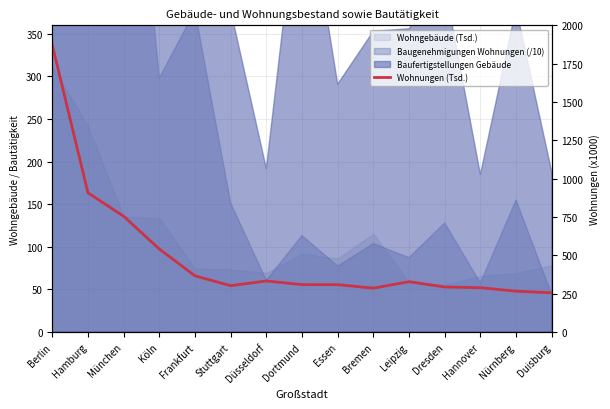

What is the value of the 8th point from the left?

309.5